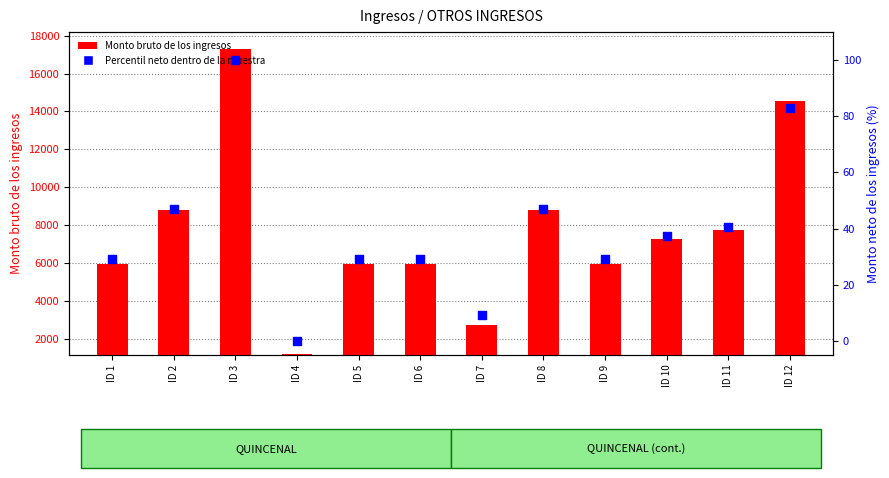

Which series contains the lowest Y value?

Percentil neto dentro de la muestra